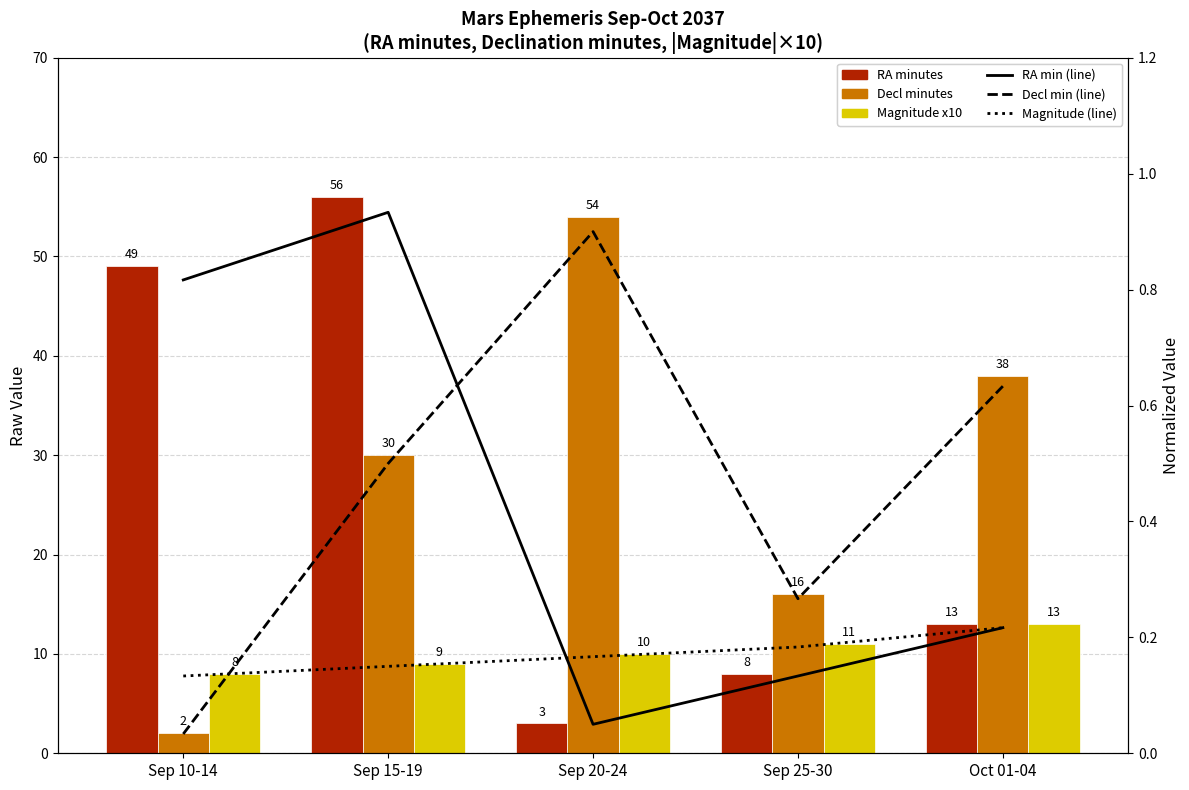

Count the Magnitude x10 (normalized) values in the range 0 to 1.

5